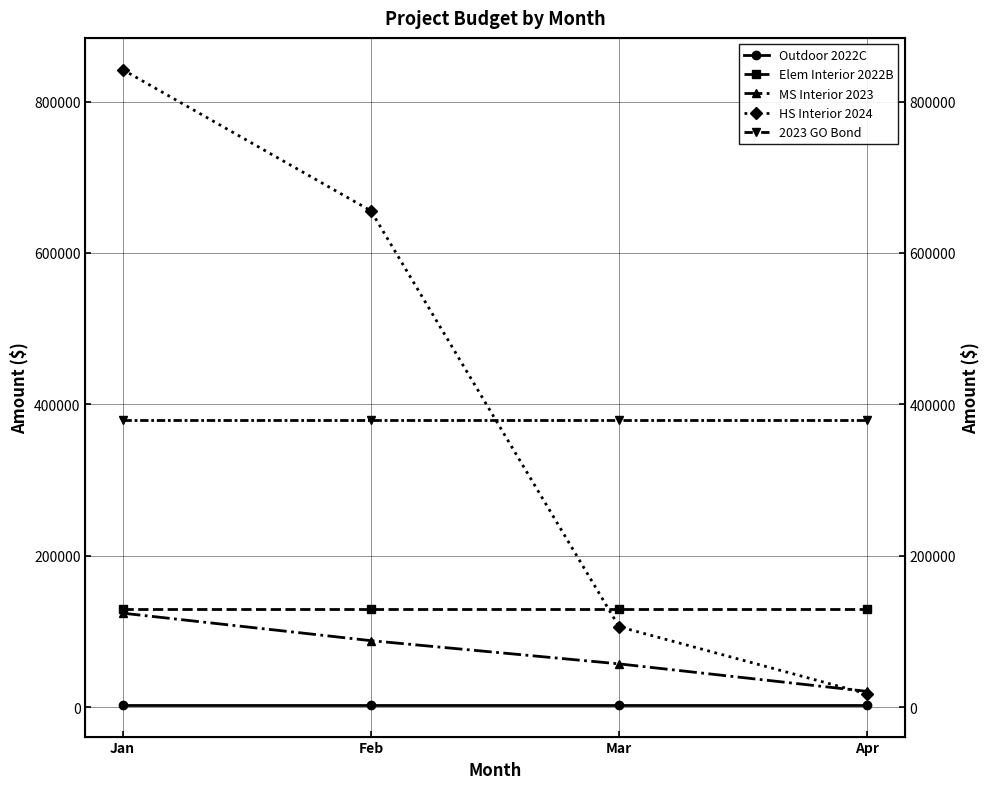

Which series has the largest total across all categories?

HS Interior 2024